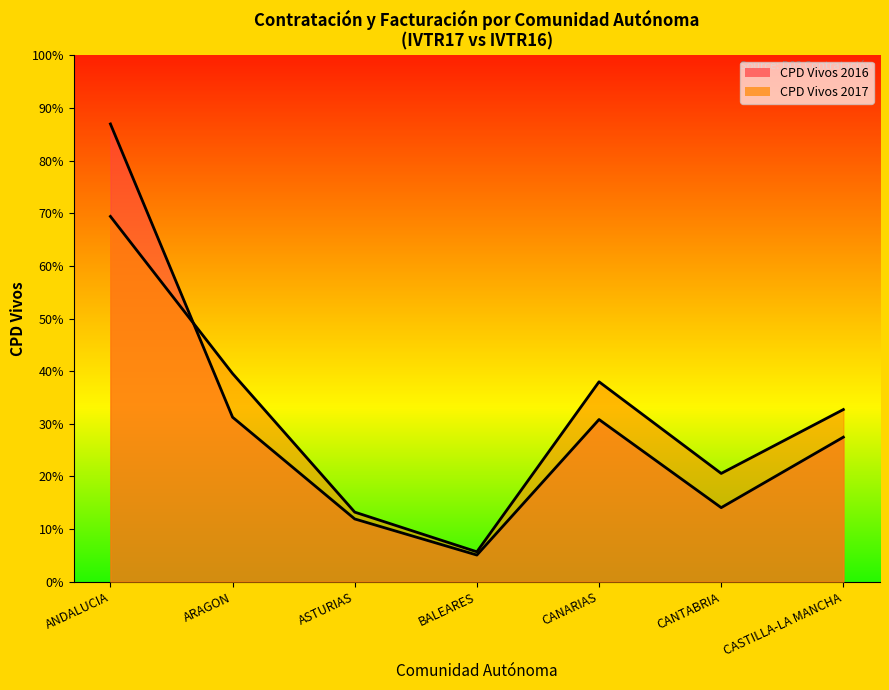

The CPD Vivos 2017 series shows 28722 at ARAGON. True or false?

False